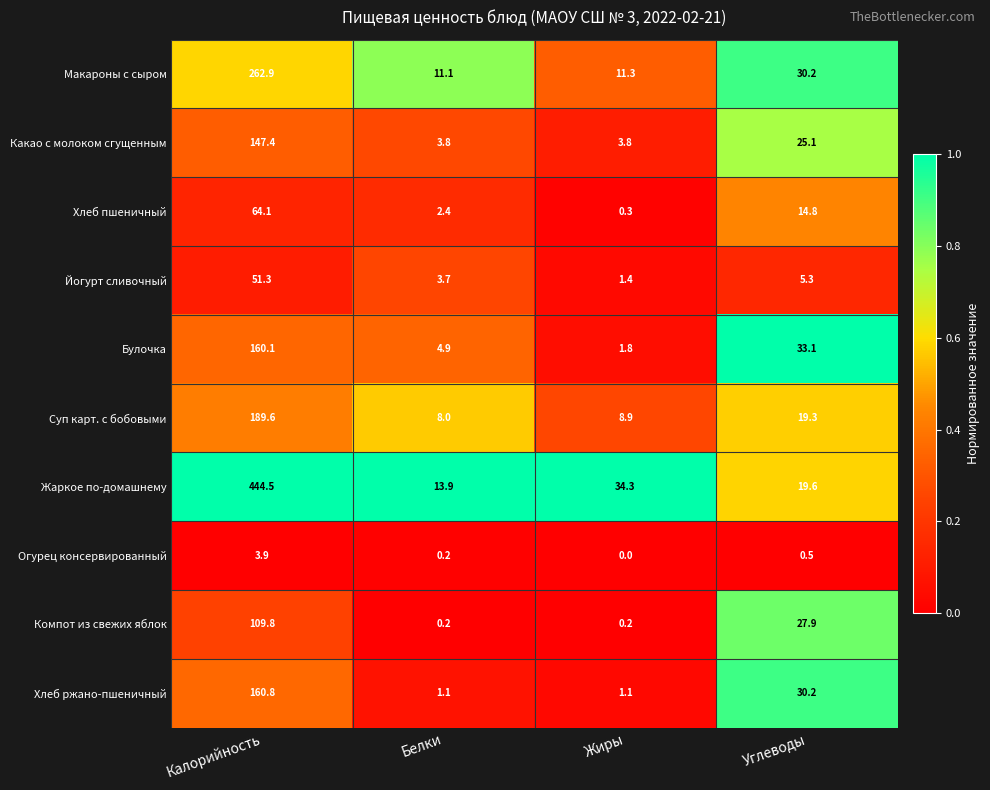

What is the average value of the Йогурт сливочный series?

15.4